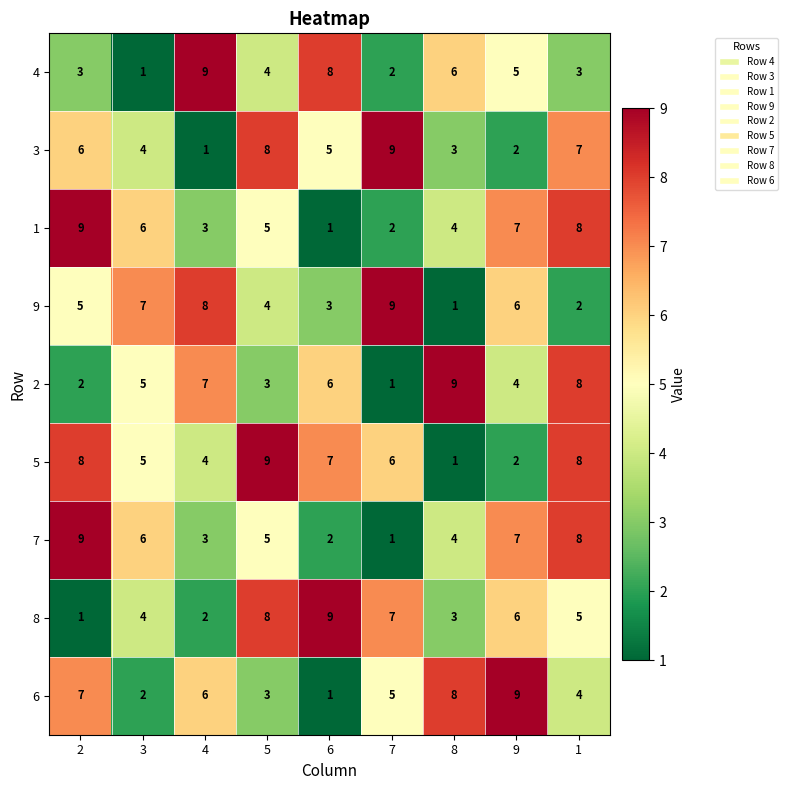

What value does the 3 series have at 5?

8